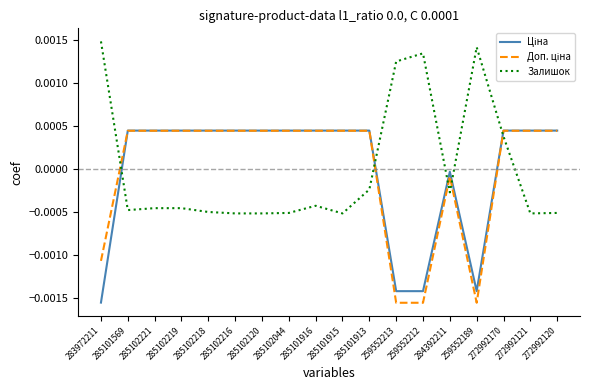

At how many categories does at least one series exceed 0?

17